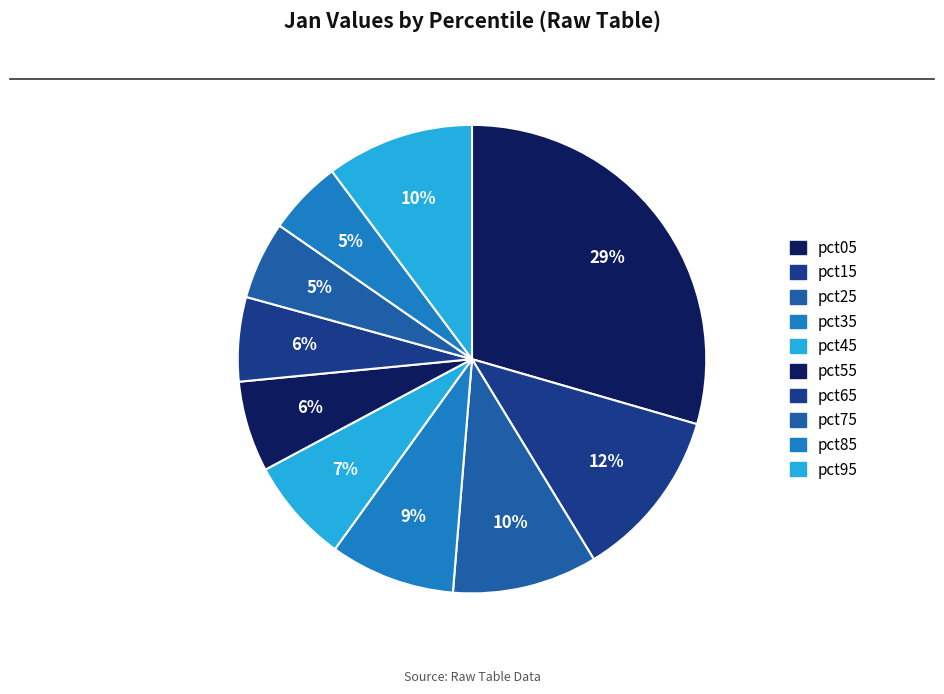

What percentage is the pct85 slice, to the nearest percent?

5%